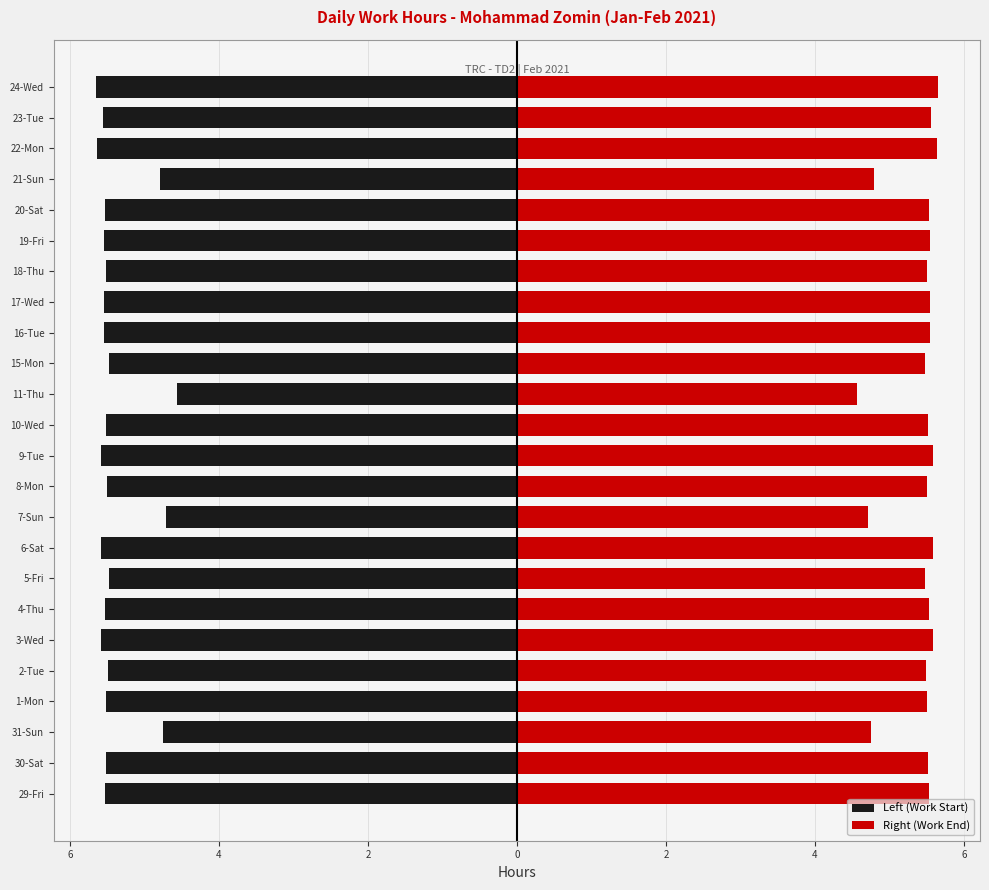

What is the label of the 16th bar from the right?

6-Sat